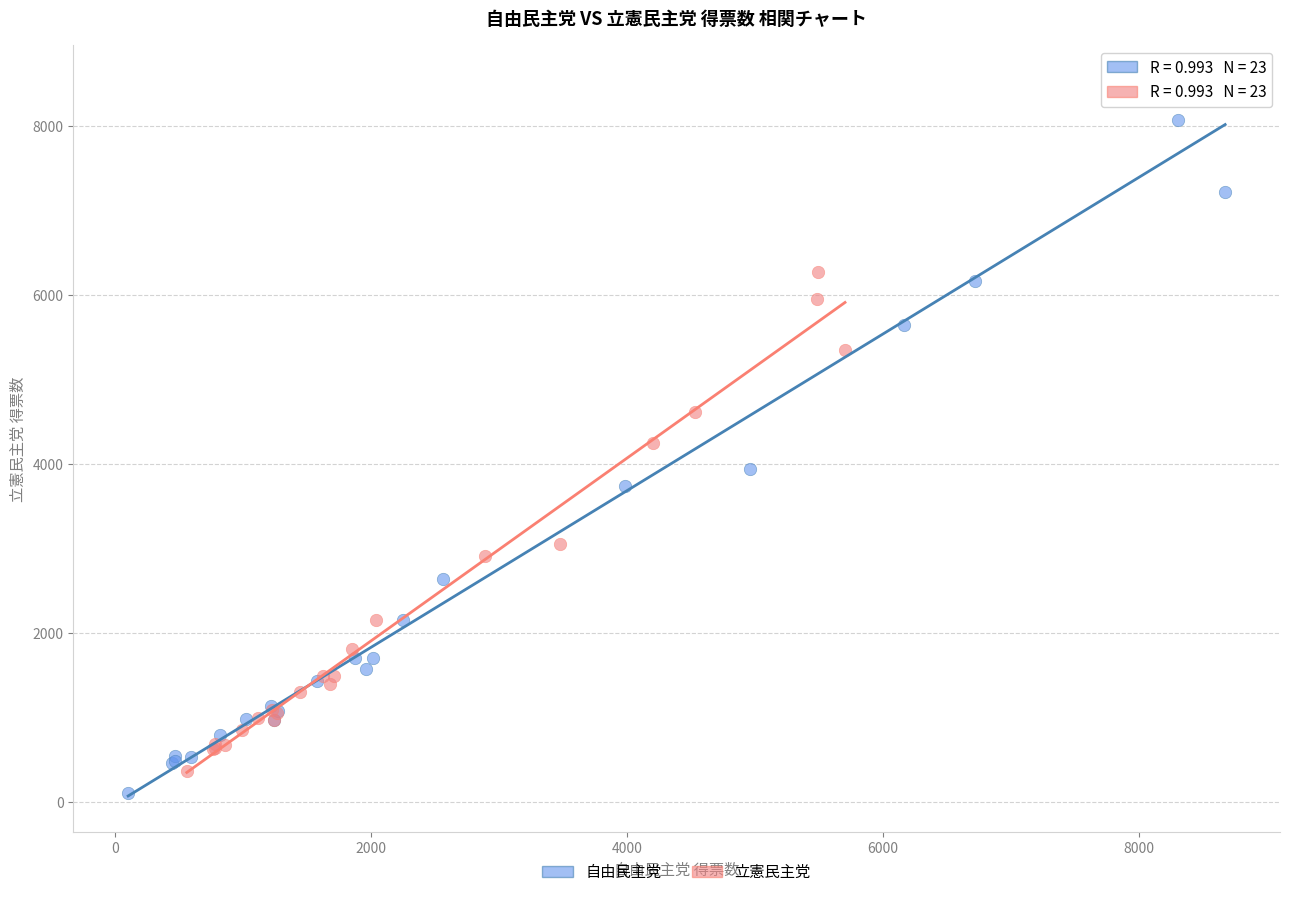

Which series has the largest Y range (max minus min)?

自由民主党